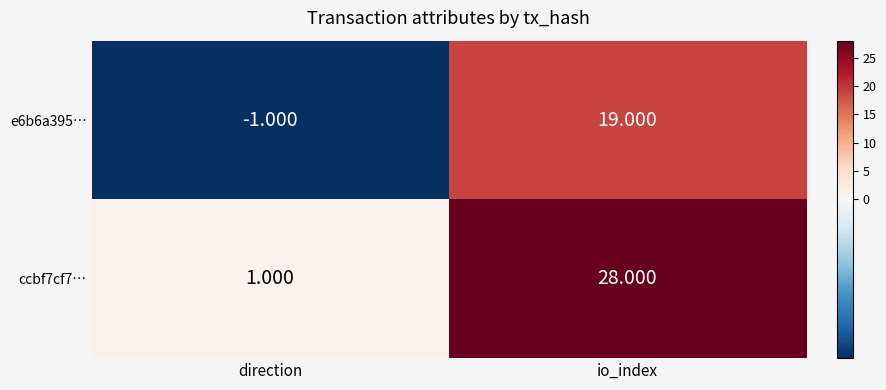

Which category has the highest value across all series?

io_index